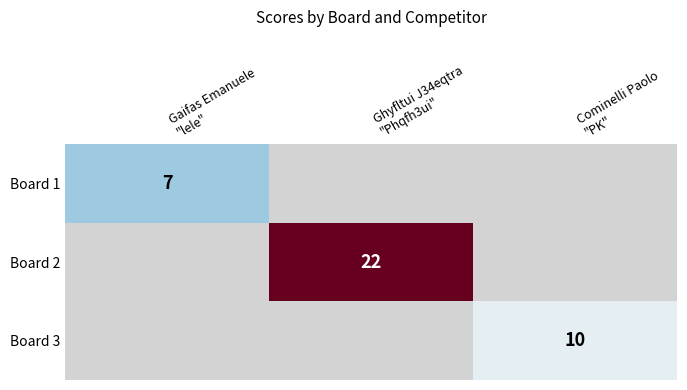

Which category has the lowest value across all series?

Gaifas Emanuele
"lele"